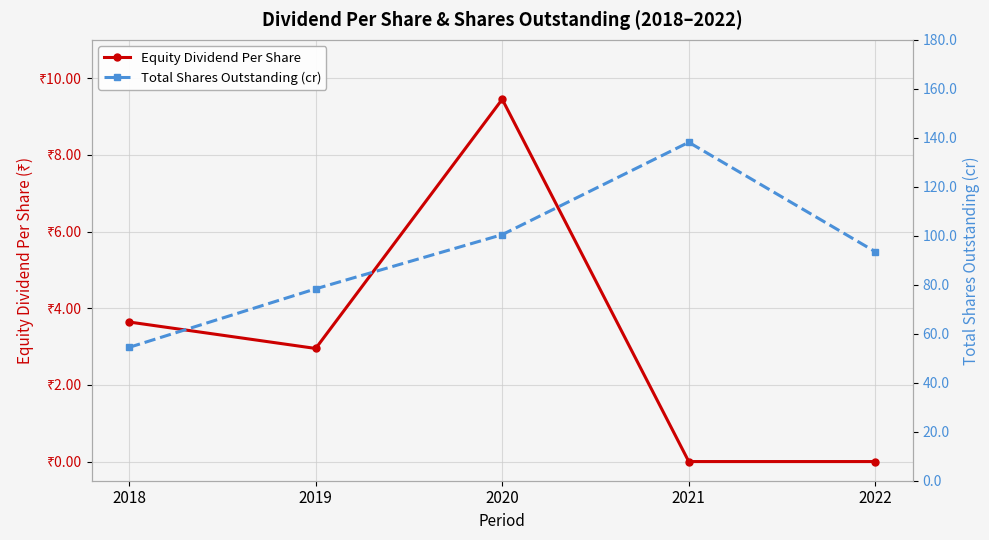

Reading left to right, what are all the values shown in this chart?

Equity Dividend Per Share: 3.6	3.0	9.4	0.0	0.0
Total Shares Outstanding (cr): 54.5	78.3	100.5	138.2	93.5